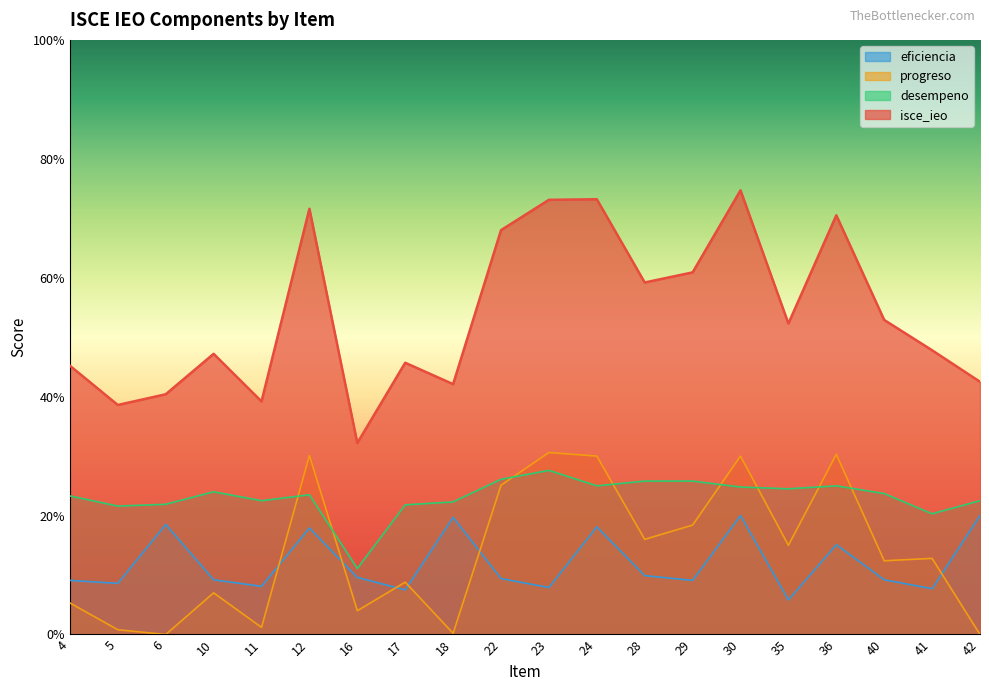

Is the value of desempeno at 24 greater than the value of progreso at 16?

Yes